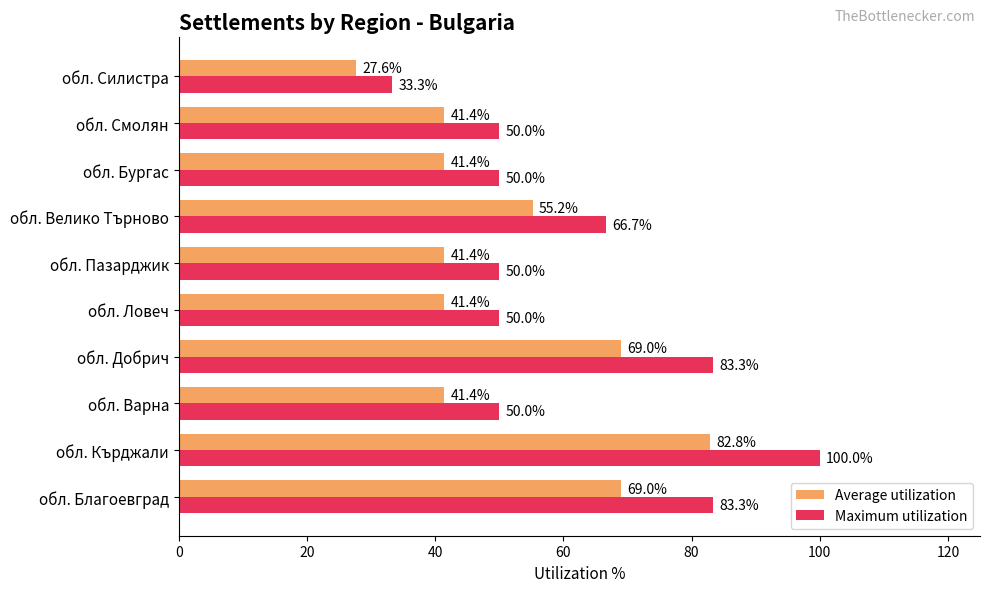

Is the value of Maximum utilization at обл. Смолян greater than the value of Average utilization at обл. Смолян?

Yes